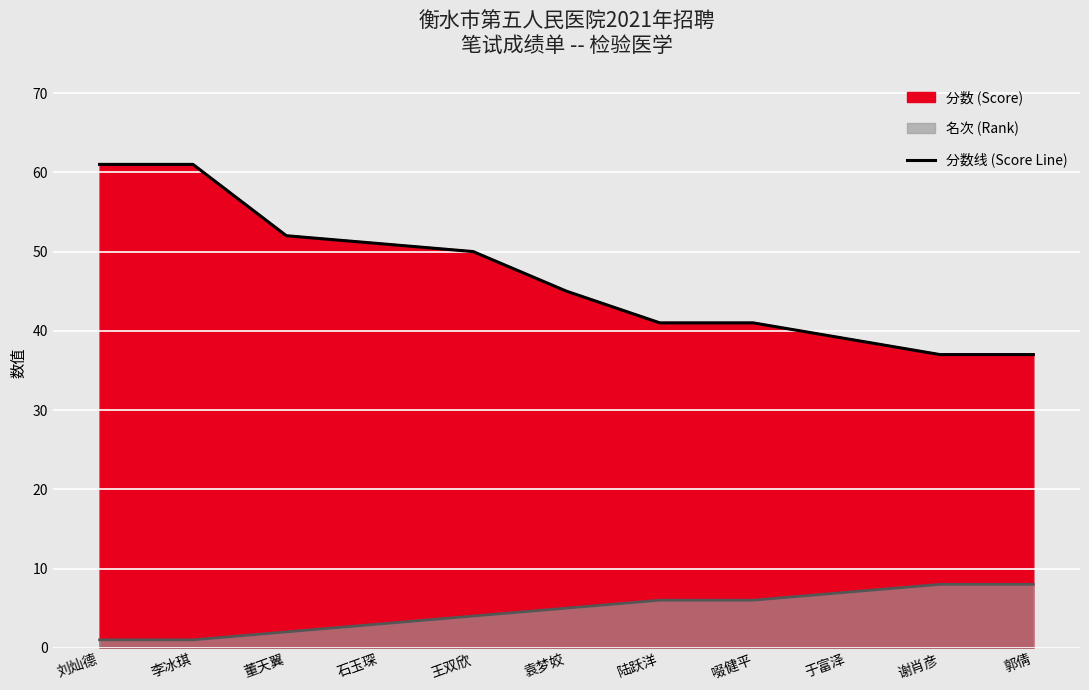

True or false: the data shows 13 at 陆跃洋.

False